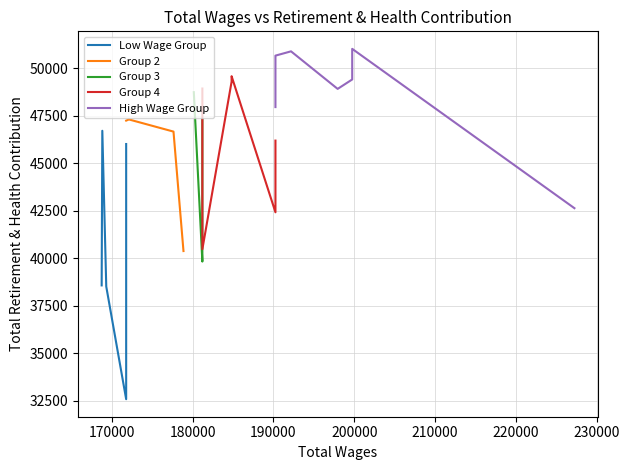

True or false: Group 3 has more than 2 points higher than both neighbors.

False